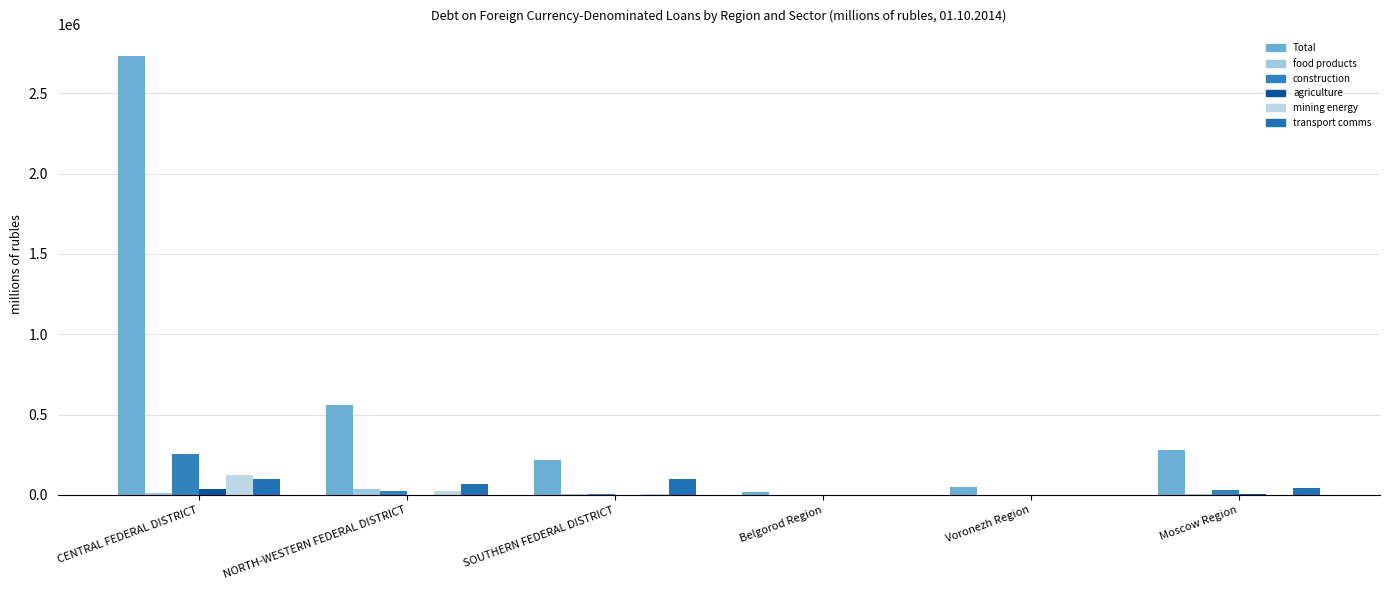

At which category does the chart reach its minimum across all series?

Belgorod Region